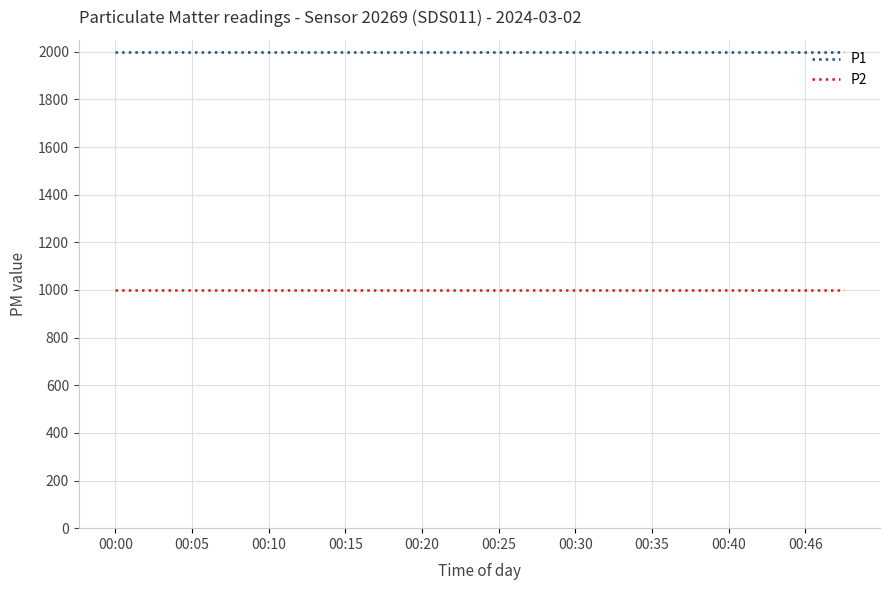

True or false: P1 and P2 intersect in this chart.

False